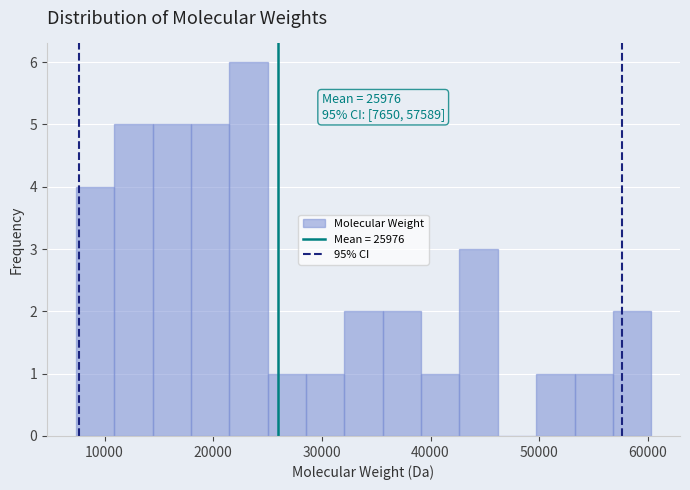

Read against the x-axis, roughly where is the centre of the tallest bar?

23000